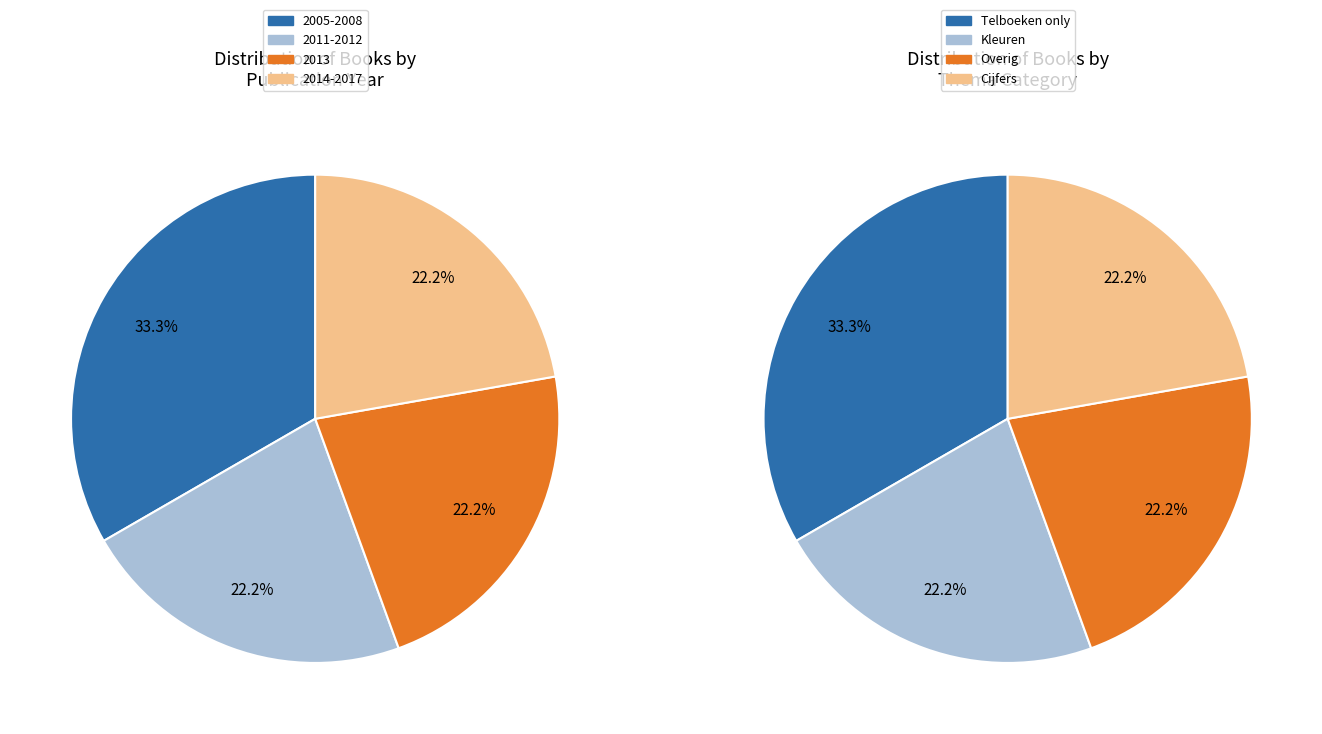

Does Mijn eerste 100 cijfers account for over 50% of the chart?

No